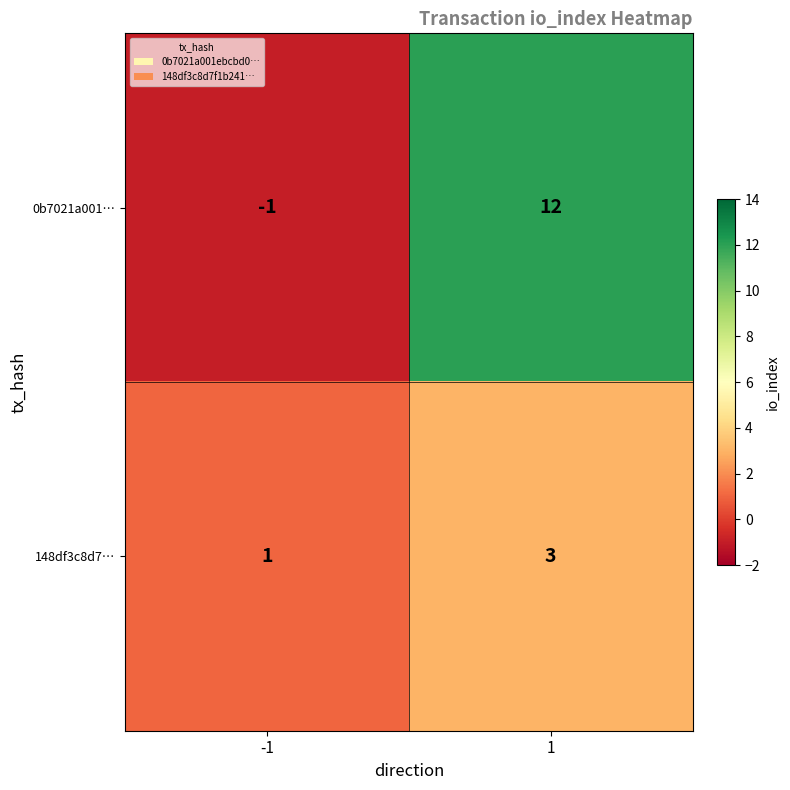

Reading right to left, extract all data points from this chart.

0b7021a001…: 12	-1
148df3c8d7…: 3	1